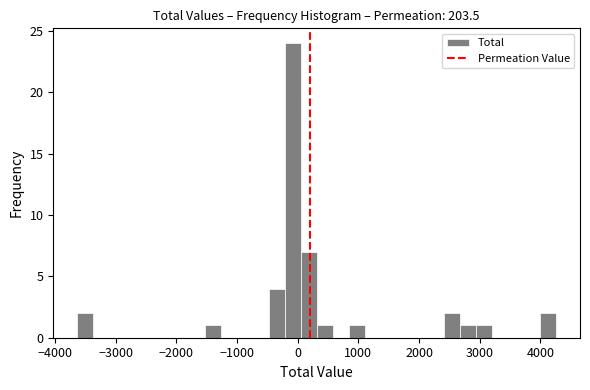

Around what value on the x-axis is the tallest bar? Give the approximate position of its centre, as read against the axis.

-100